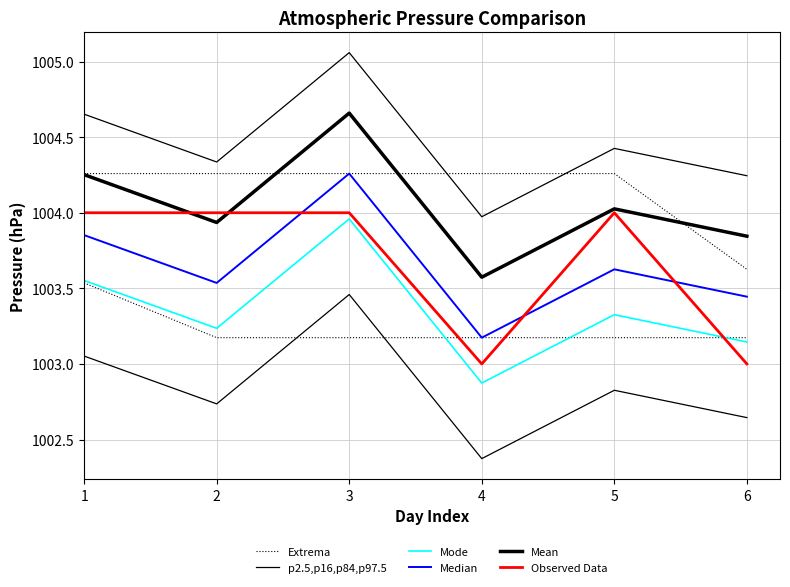

What is the sum of all Median values?

6021.9